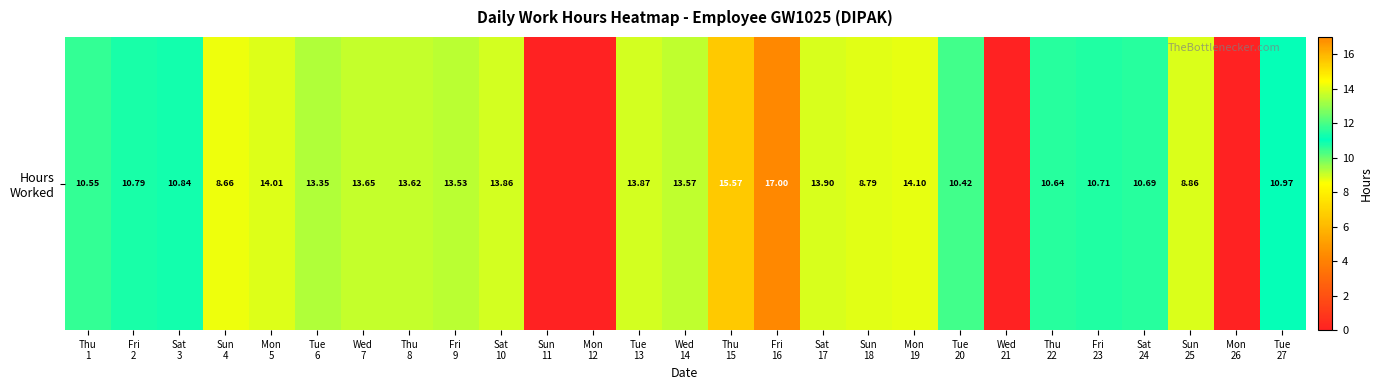

How many data points are above 10?

20